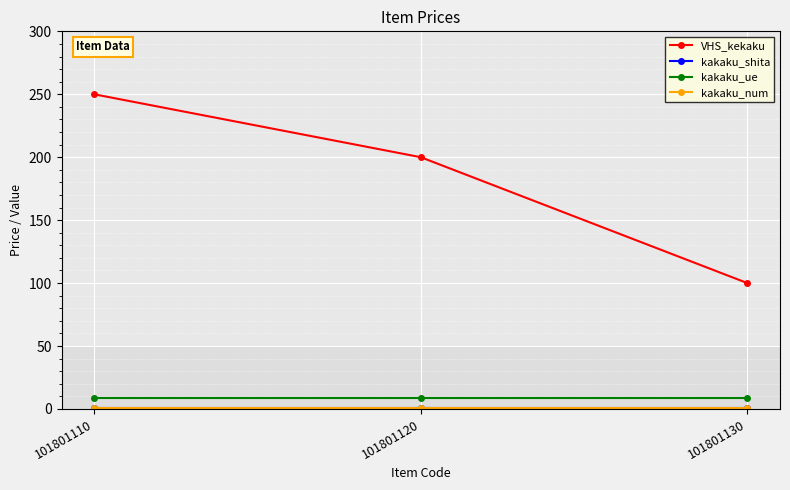

Which series has the largest total across all categories?

VHS_kekaku